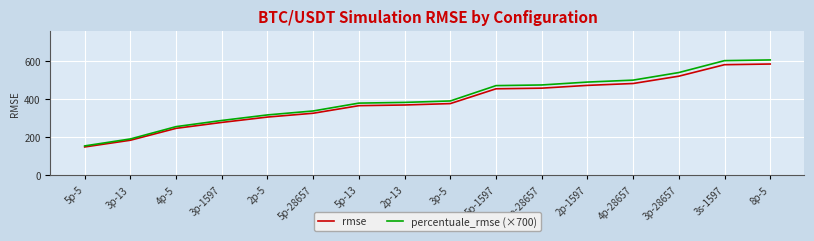

Does the chart have visible grid lines?

Yes